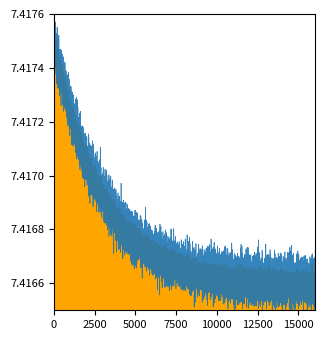

What is the value of the Secondary point at the 37th from the left?

7.4